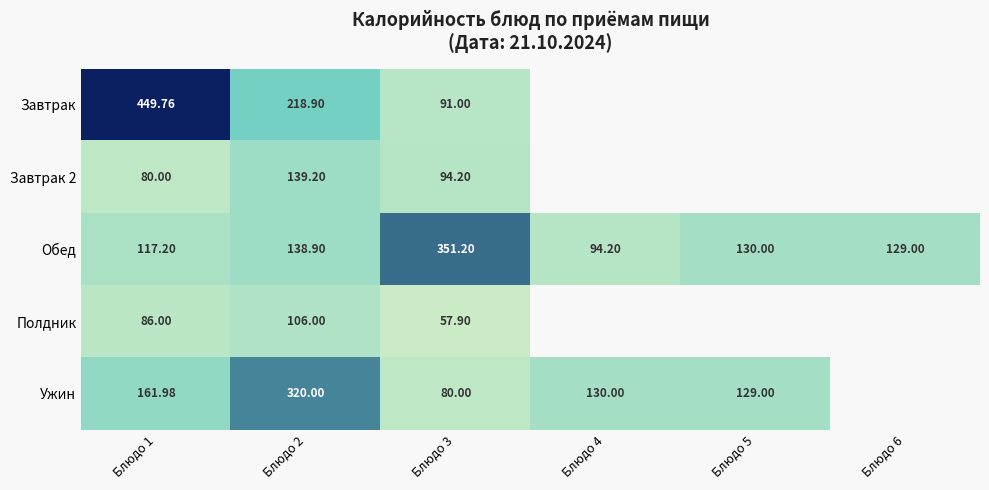

At which category is the sum across all series the highest?

Блюдо 2